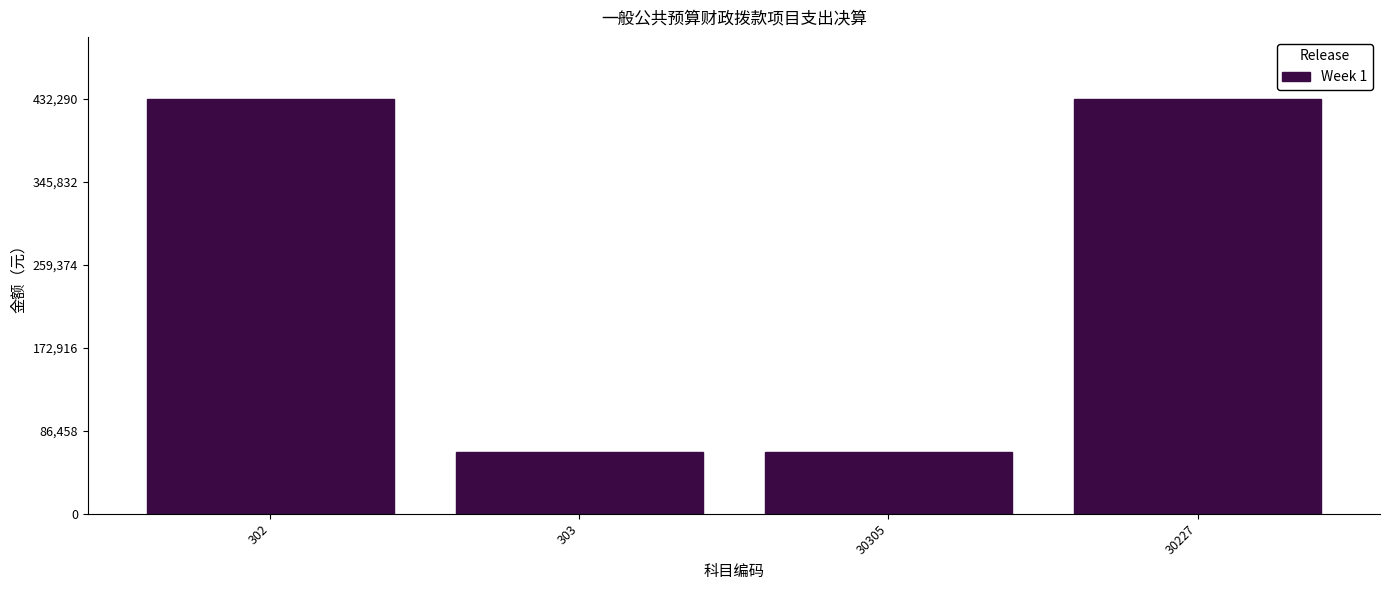

Reading right to left, what are all the values shown in this chart?

30227=432290	30305=64880	303=64880	302=432290